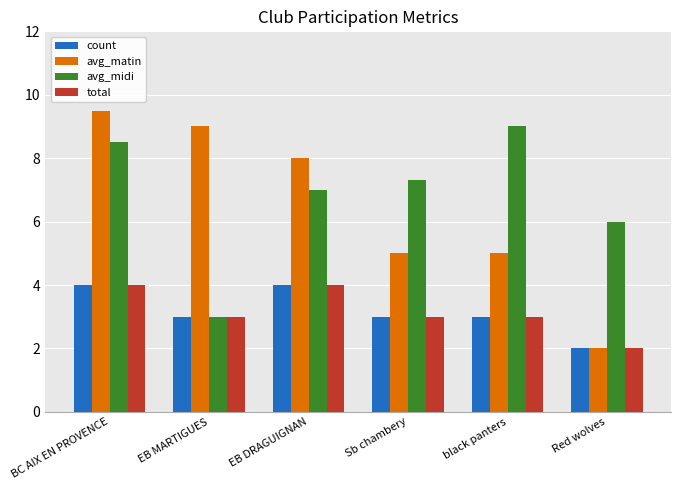

Which series has the largest total across all categories?

avg_midi